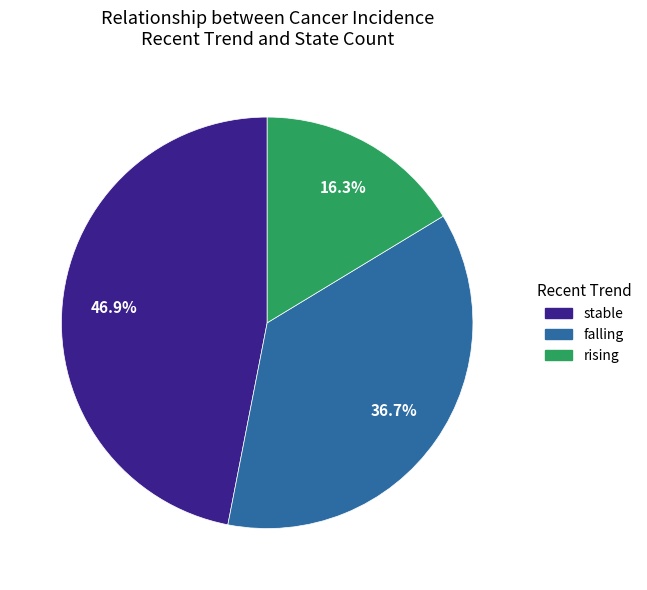

Which category has the biggest portion of the pie?

stable